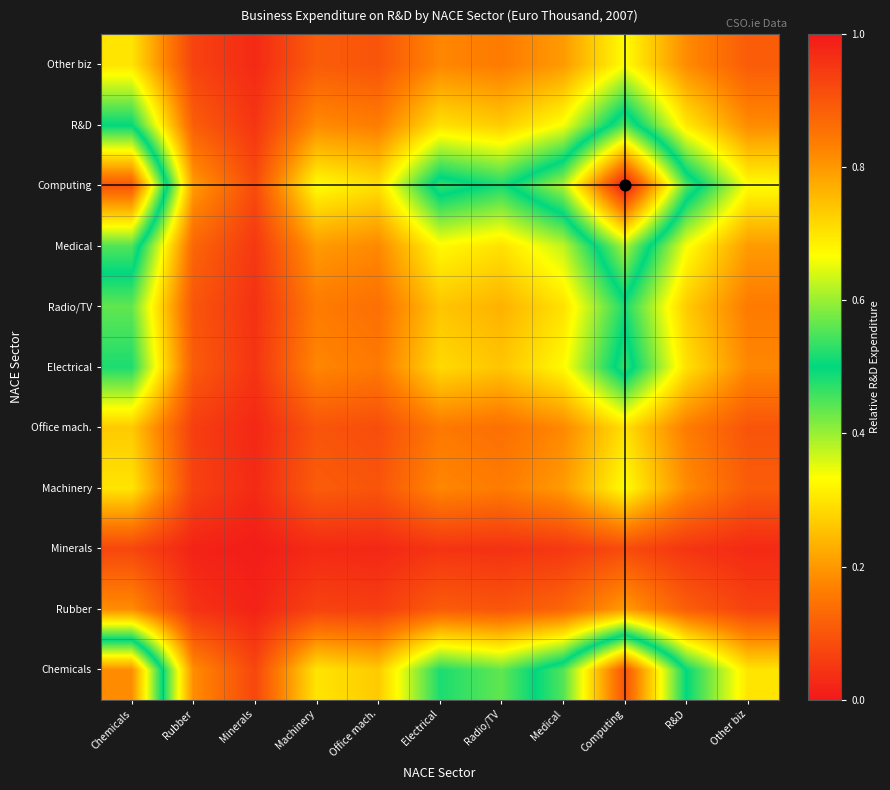

Count the number of data series in this chart.

11